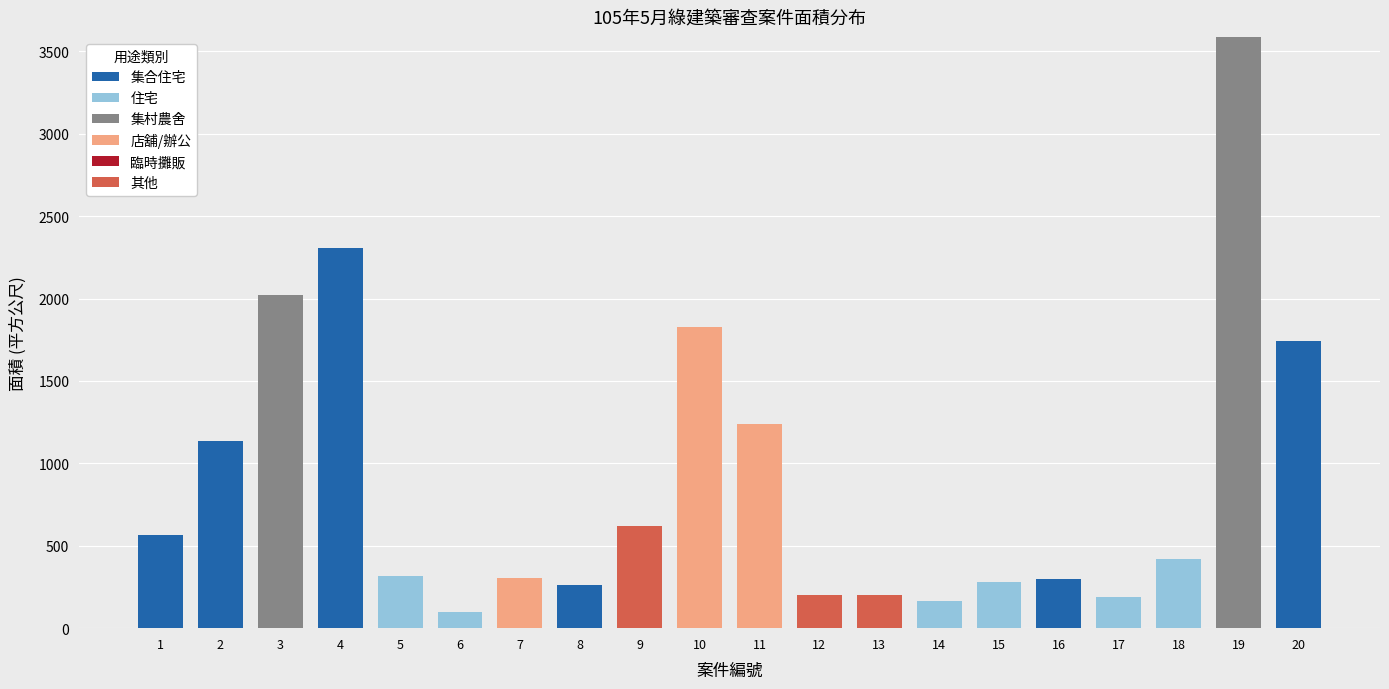

What is the total value across all series at 6?

99.0